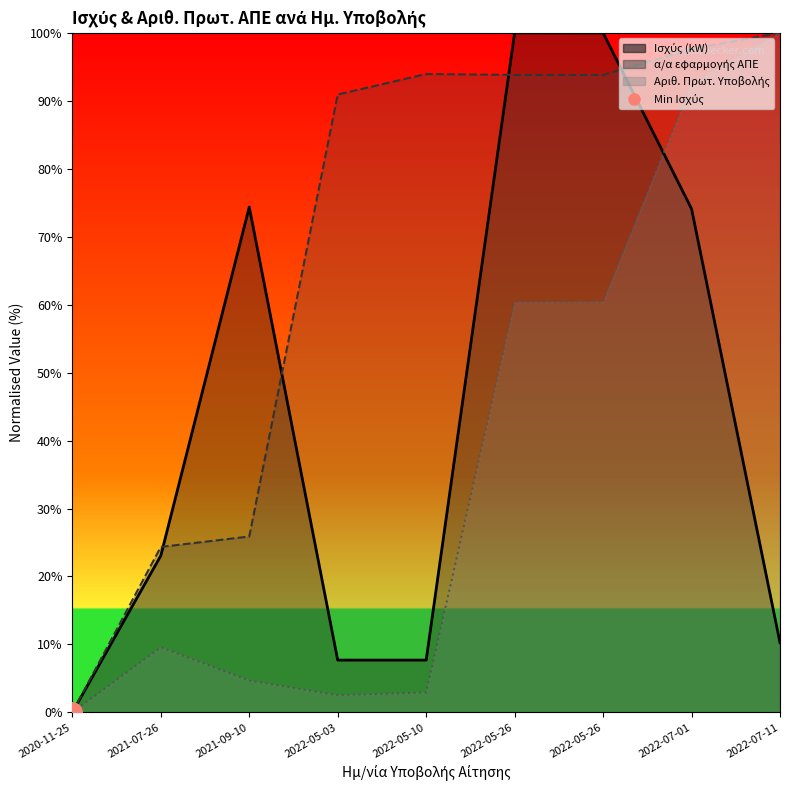

At which category is the sum across all series the highest?

2022-07-01